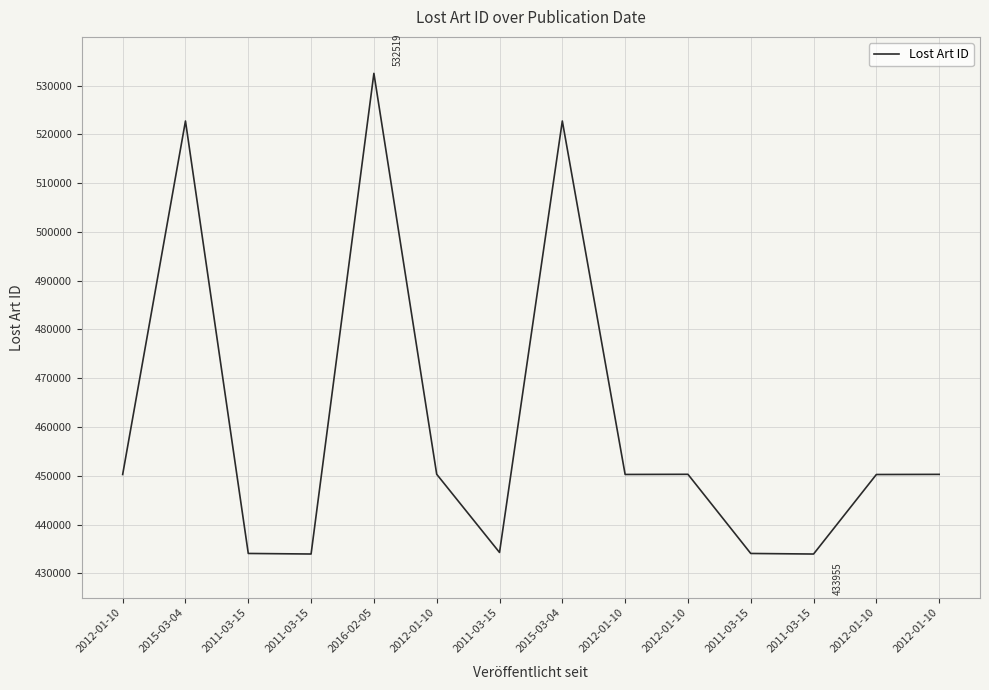

What is the label of the 9th point from the left?

2012-01-10